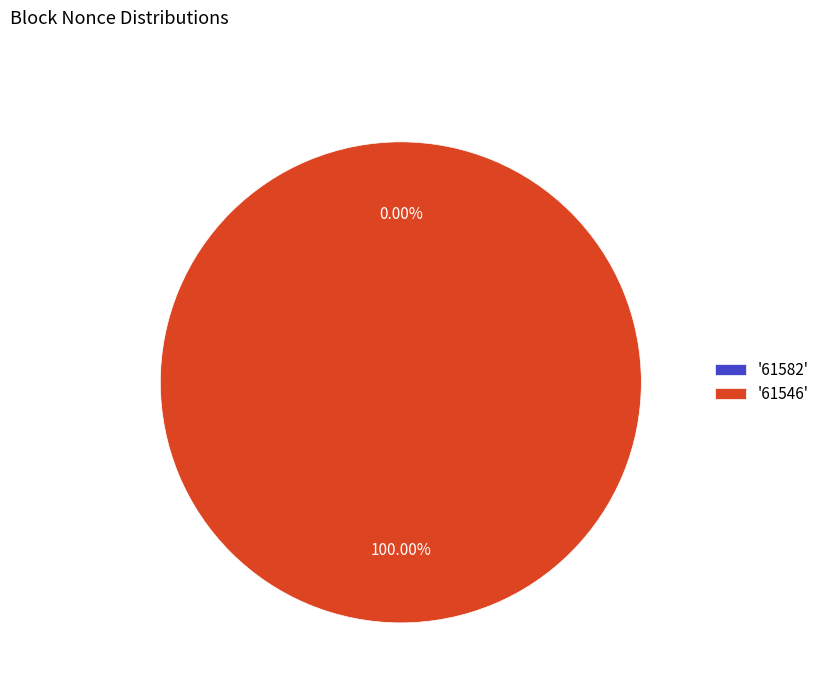

Combined, what portion of the pie is 61582 and 61546?

100.0%